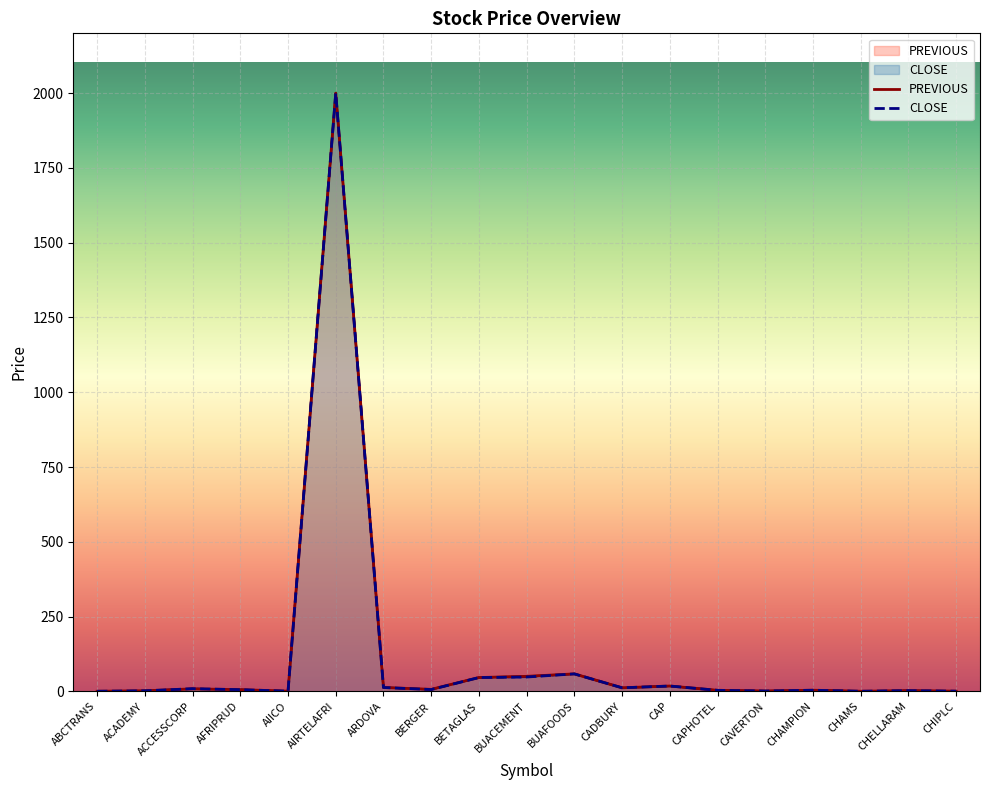

Which series has the widest spread of values?

PREVIOUS